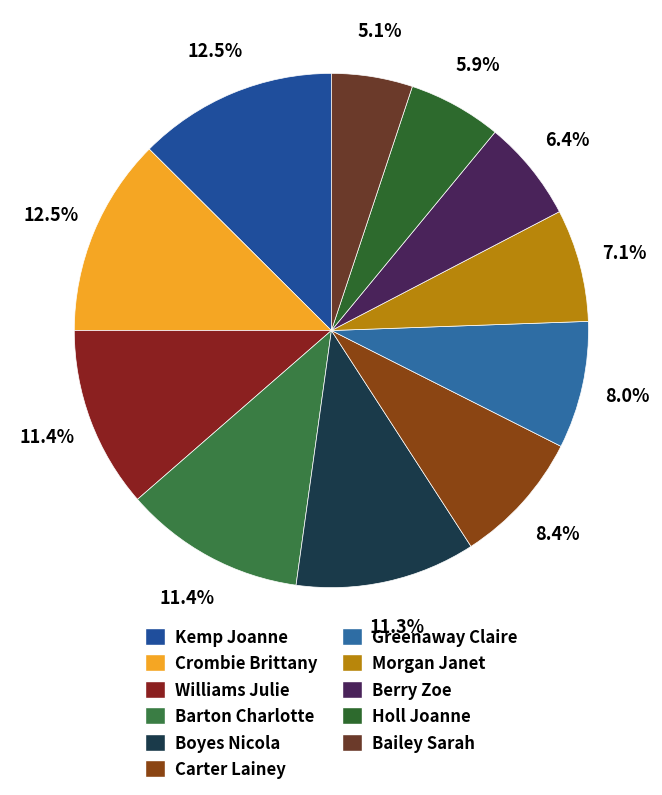

Count the number of slices in the pie.

11